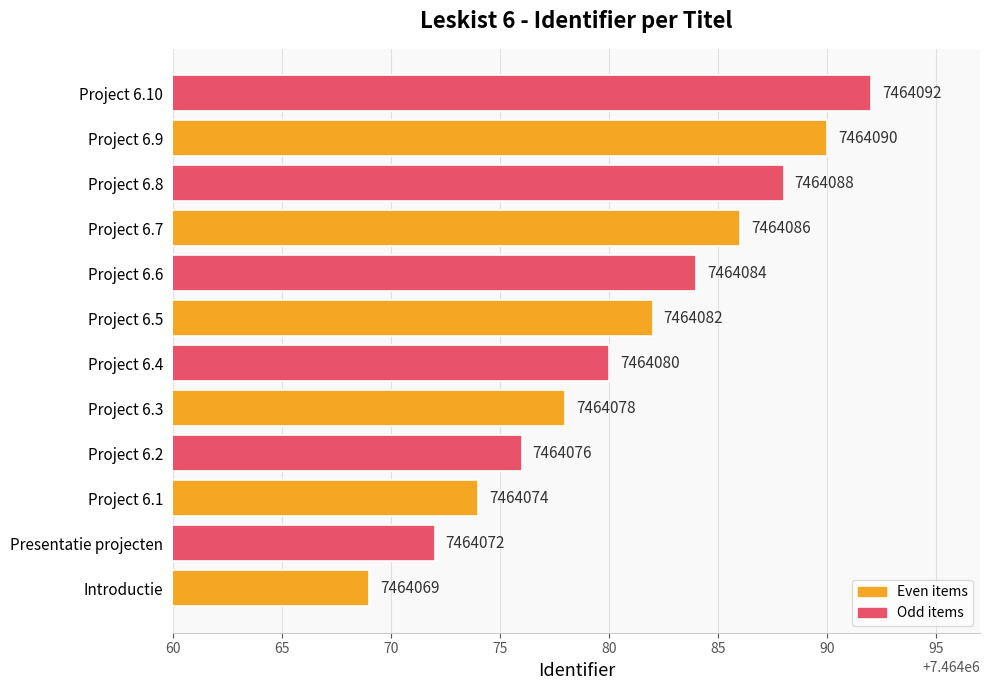

List the labels in order of value, smallest first.

Introductie, Presentatie projecten, Project 6.1, Project 6.2, Project 6.3, Project 6.4, Project 6.5, Project 6.6, Project 6.7, Project 6.8, Project 6.9, Project 6.10